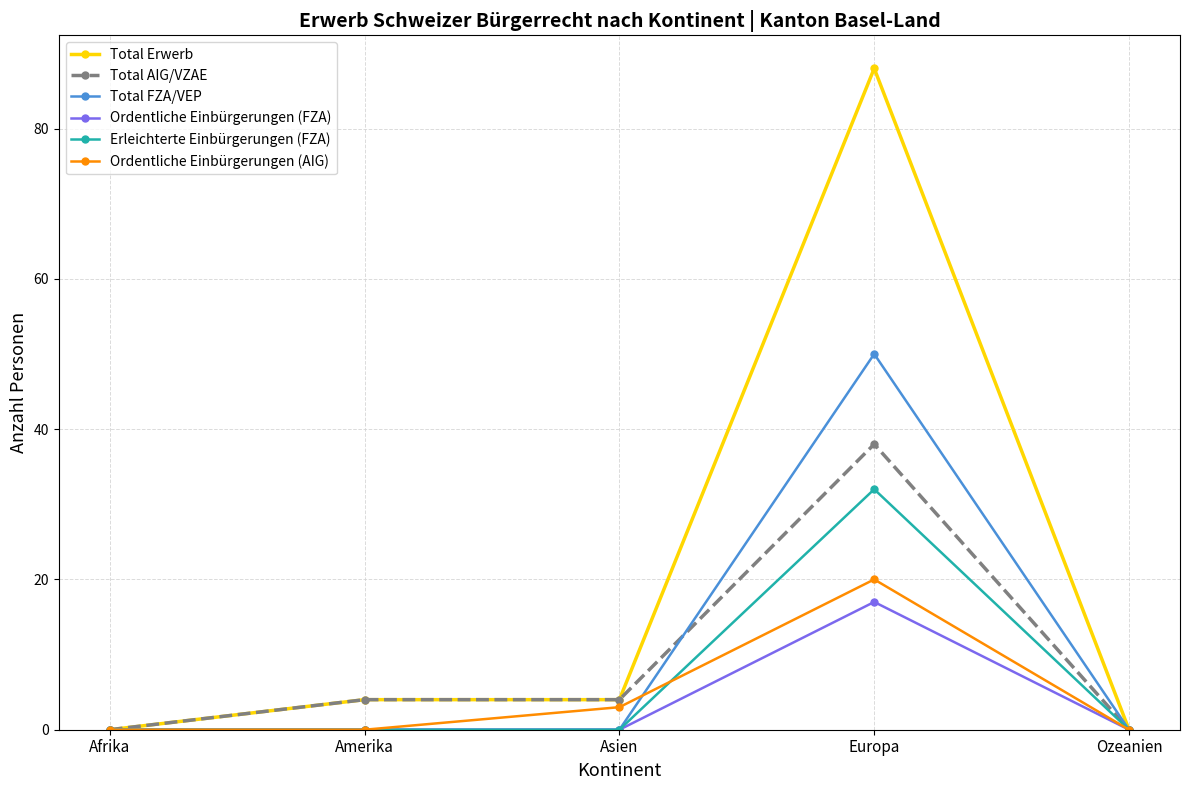

At how many categories does at least one series exceed 27?

1